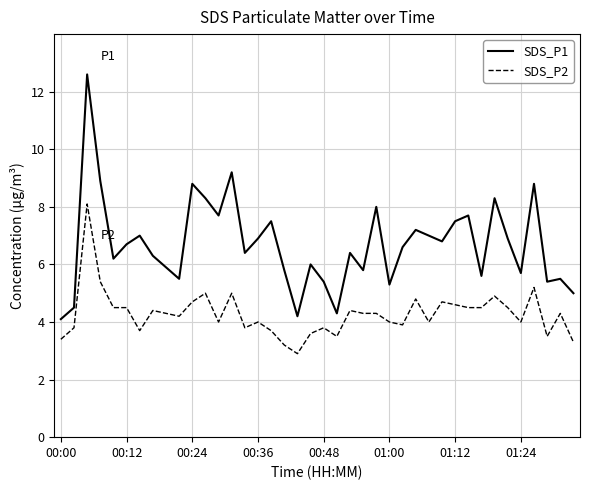

At how many categories does at least one series exceed 4?

40